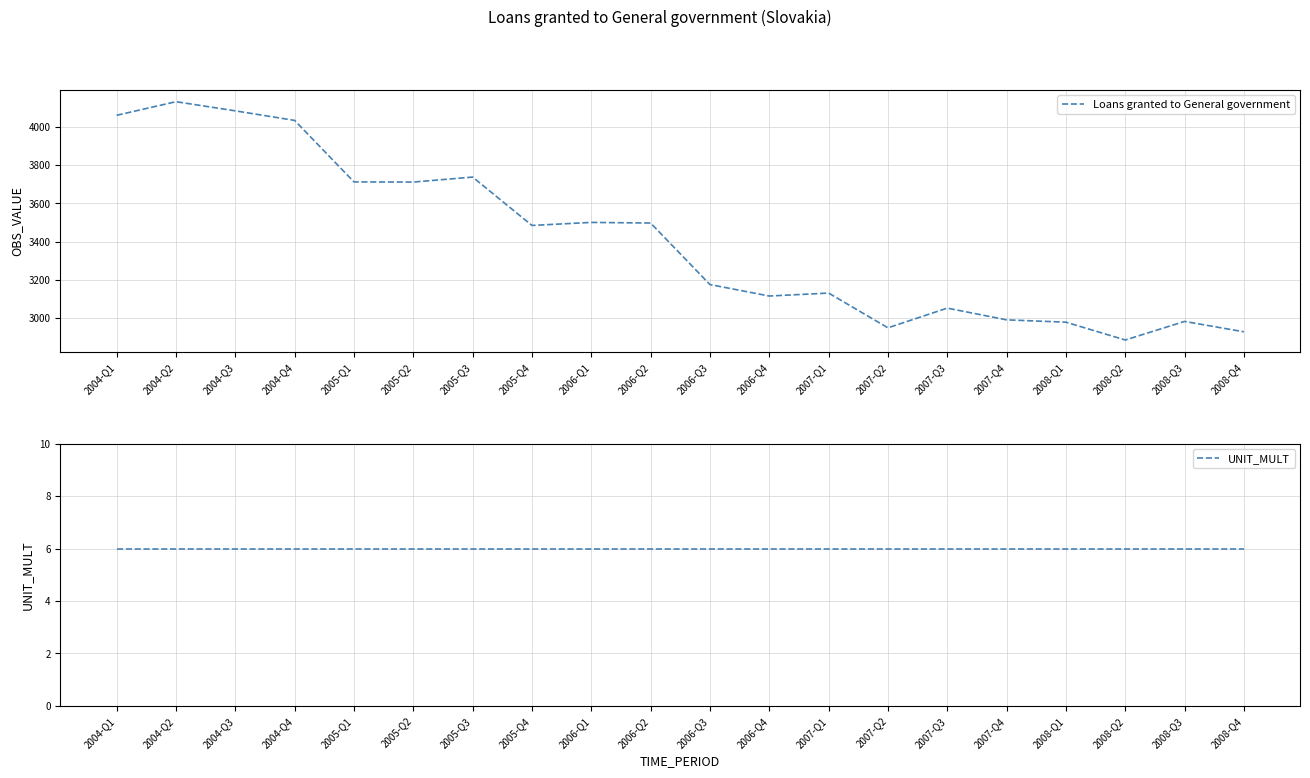

True or false: Loans granted to General government and UNIT_MULT cross at least once.

False